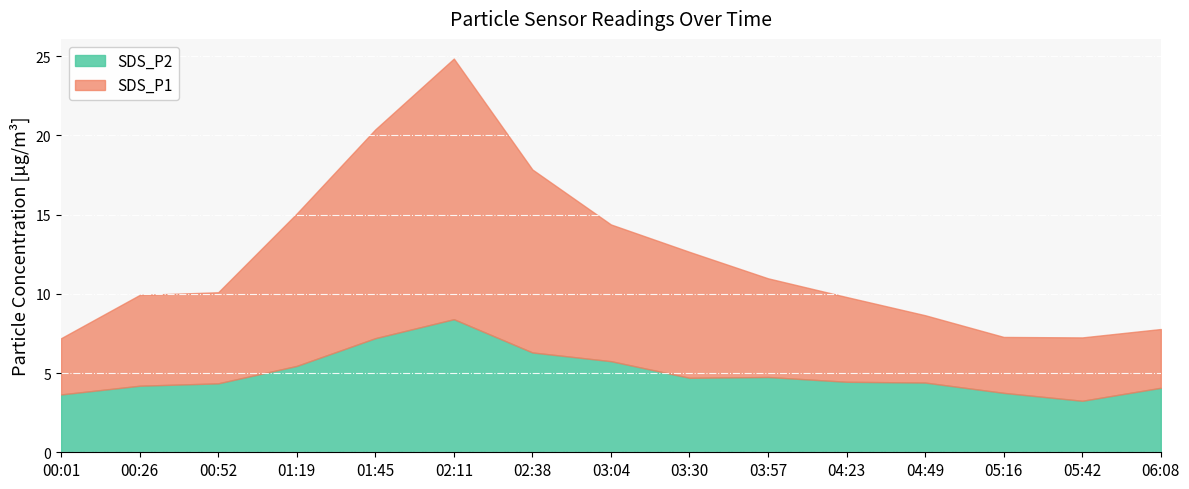

What is the spread (max minus min) of values at 05:16?

3.5